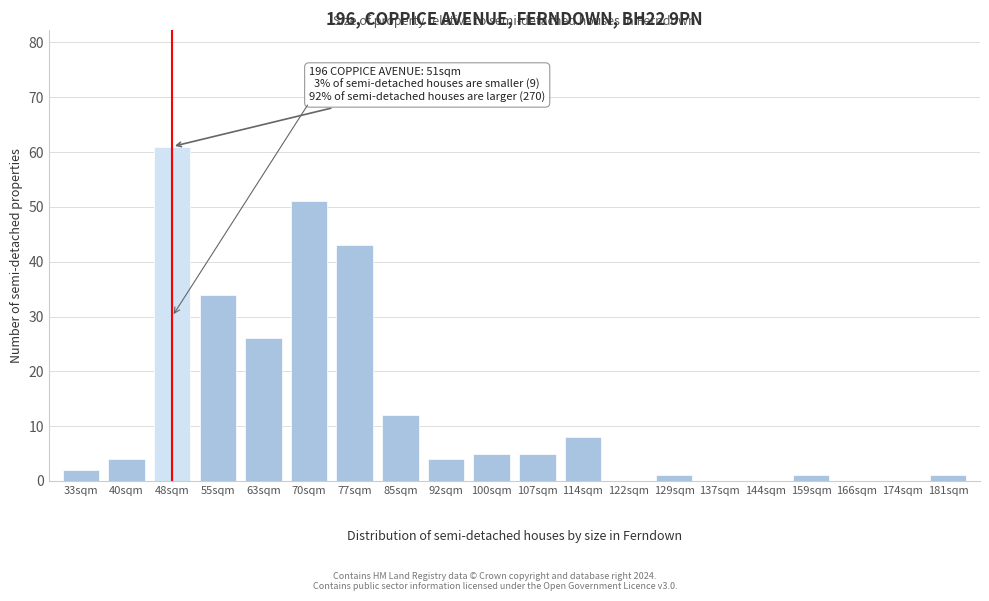

Reading right to left, transcribe all the data shown in this chart.

181sqm=1	174sqm=0	166sqm=0	159sqm=1	144sqm=0	137sqm=0	129sqm=1	122sqm=0	114sqm=8	107sqm=5	100sqm=5	92sqm=4	85sqm=12	77sqm=43	70sqm=51	63sqm=26	55sqm=34	48sqm=61	40sqm=4	33sqm=2